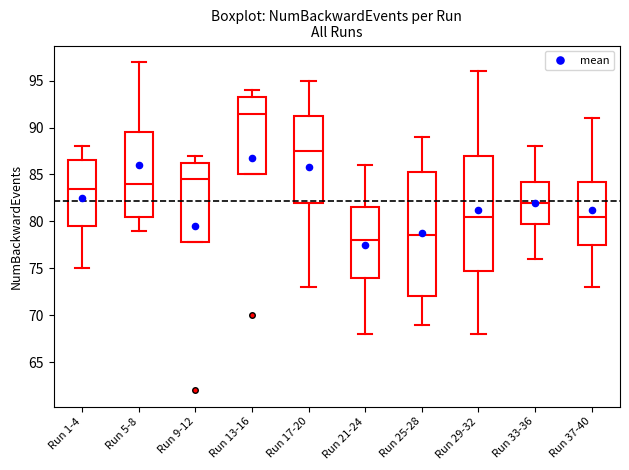

Reading left to right, transcribe this box plot: for each box, give where its median line is, the range the box spans, and where its two whiskers end, as read against the y-axis. The values are not printed on the chart, so give them approximately, as read against the axis.

Run 1-4: median 83.5, box 79.5 to 86.5, whiskers 75.0 to 88.0
Run 5-8: median 84.0, box 80.5 to 89.5, whiskers 79.0 to 97.0
Run 9-12: median 84.5, box 78.0 to 86.5, whiskers 78.0 to 87.0
Run 13-16: median 91.5, box 85.0 to 93.5, whiskers 85.0 to 94.0
Run 17-20: median 87.5, box 82.0 to 91.5, whiskers 73.0 to 95.0
Run 21-24: median 78.0, box 74.0 to 81.5, whiskers 68.0 to 86.0
Run 25-28: median 78.5, box 72.0 to 85.5, whiskers 69.0 to 89.0
Run 29-32: median 80.5, box 75.0 to 87.0, whiskers 68.0 to 96.0
Run 33-36: median 82.0, box 80.0 to 84.5, whiskers 76.0 to 88.0
Run 37-40: median 80.5, box 77.5 to 84.5, whiskers 73.0 to 91.0